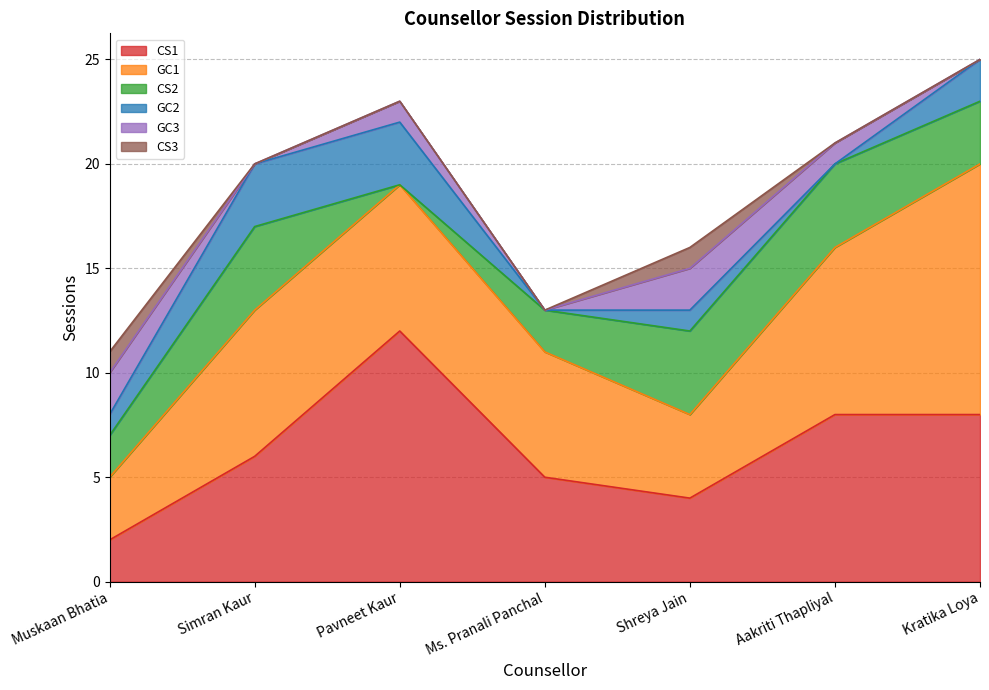

What is the spread (max minus min) of values at Ms. Pranali Panchal?

6